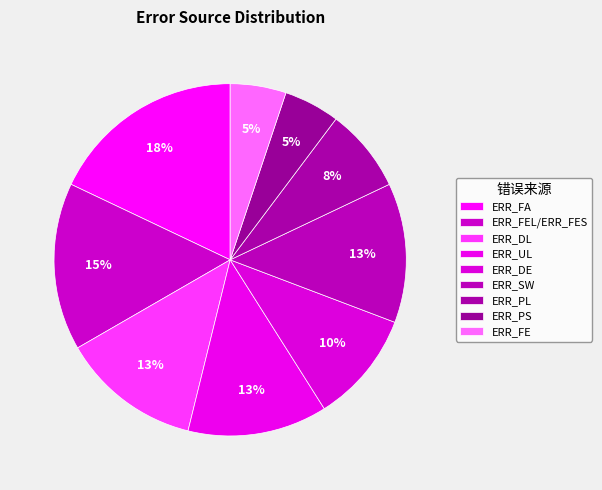

The ERR_SW slice represents 1% of the pie. True or false?

False